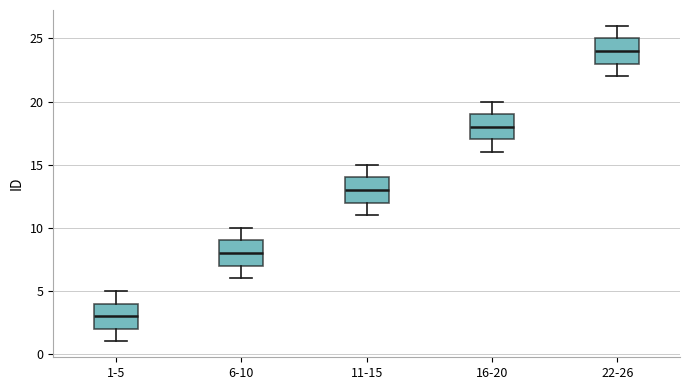

Reading left to right, read every box against the y-axis: the position of its median line, the range the box covers, and the ends of its whiskers. The values are not printed on the chart, so give them approximately, as read against the axis.

1-5: median 3, box 2 to 4, whiskers 1 to 5
6-10: median 8, box 7 to 9, whiskers 6 to 10
11-15: median 13, box 12 to 14, whiskers 11 to 15
16-20: median 18, box 17 to 19, whiskers 16 to 20
22-26: median 24, box 23 to 25, whiskers 22 to 26